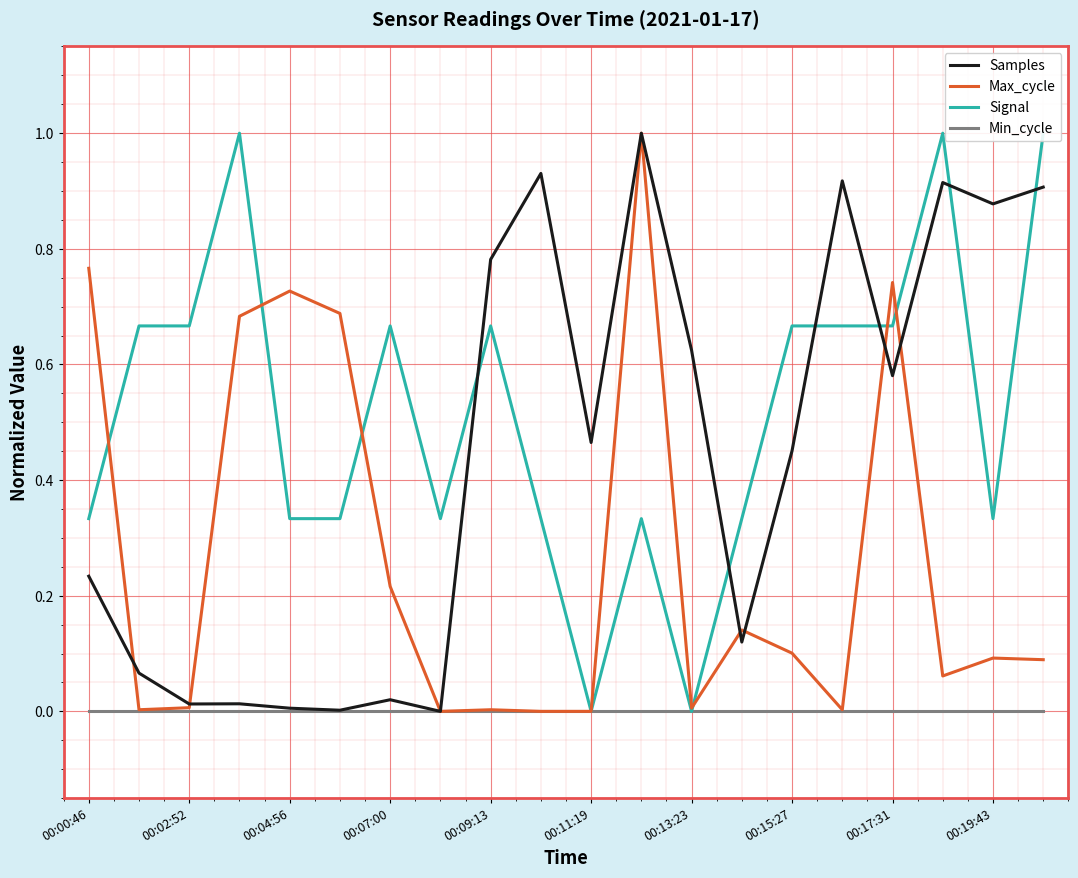

What is the maximum value for Samples?

1.0